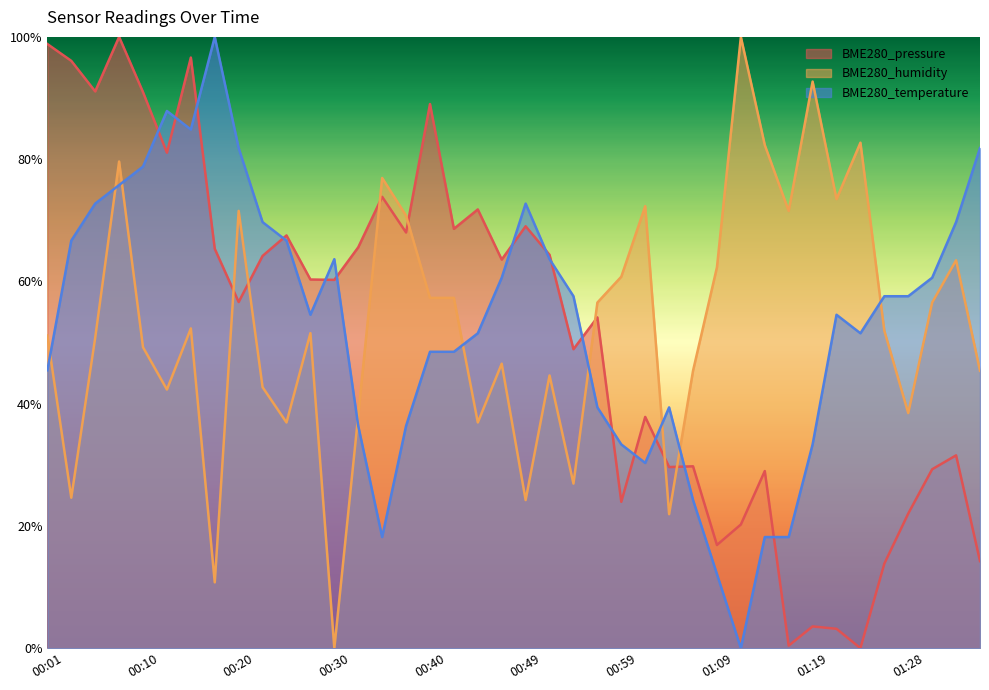

How many lines are shown in the chart?

3